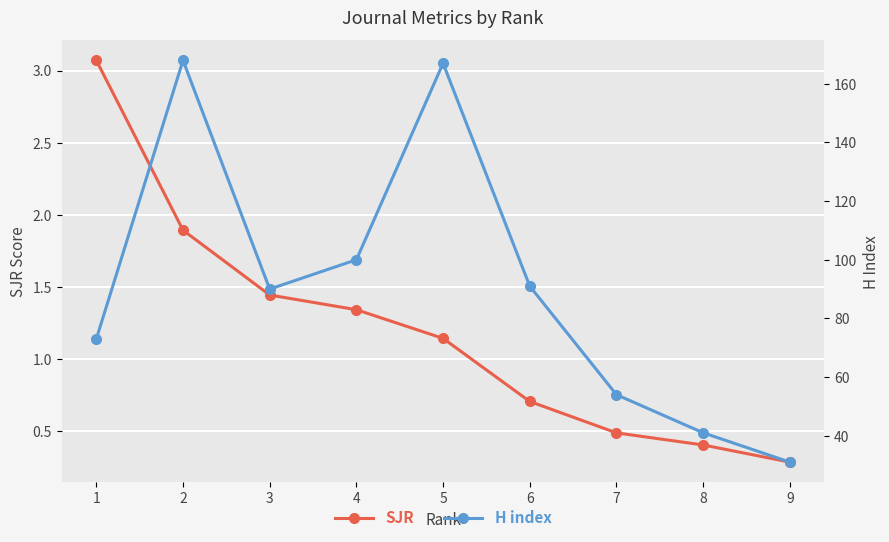

True or false: SJR and H index intersect in this chart.

False